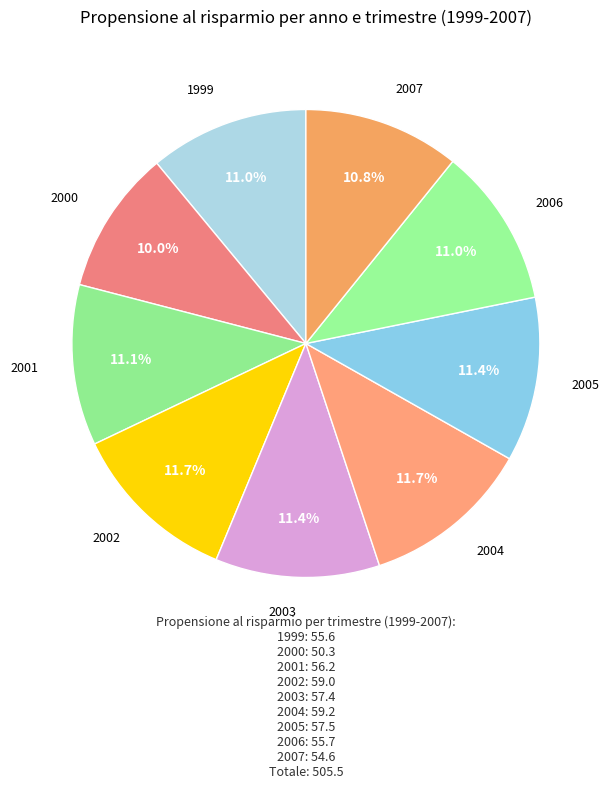

Does 2005 account for over 50% of the chart?

No